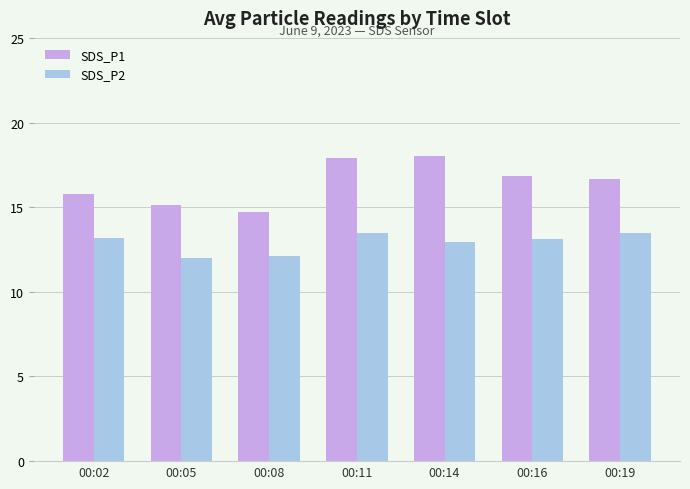

How many groups of bars are there?

7